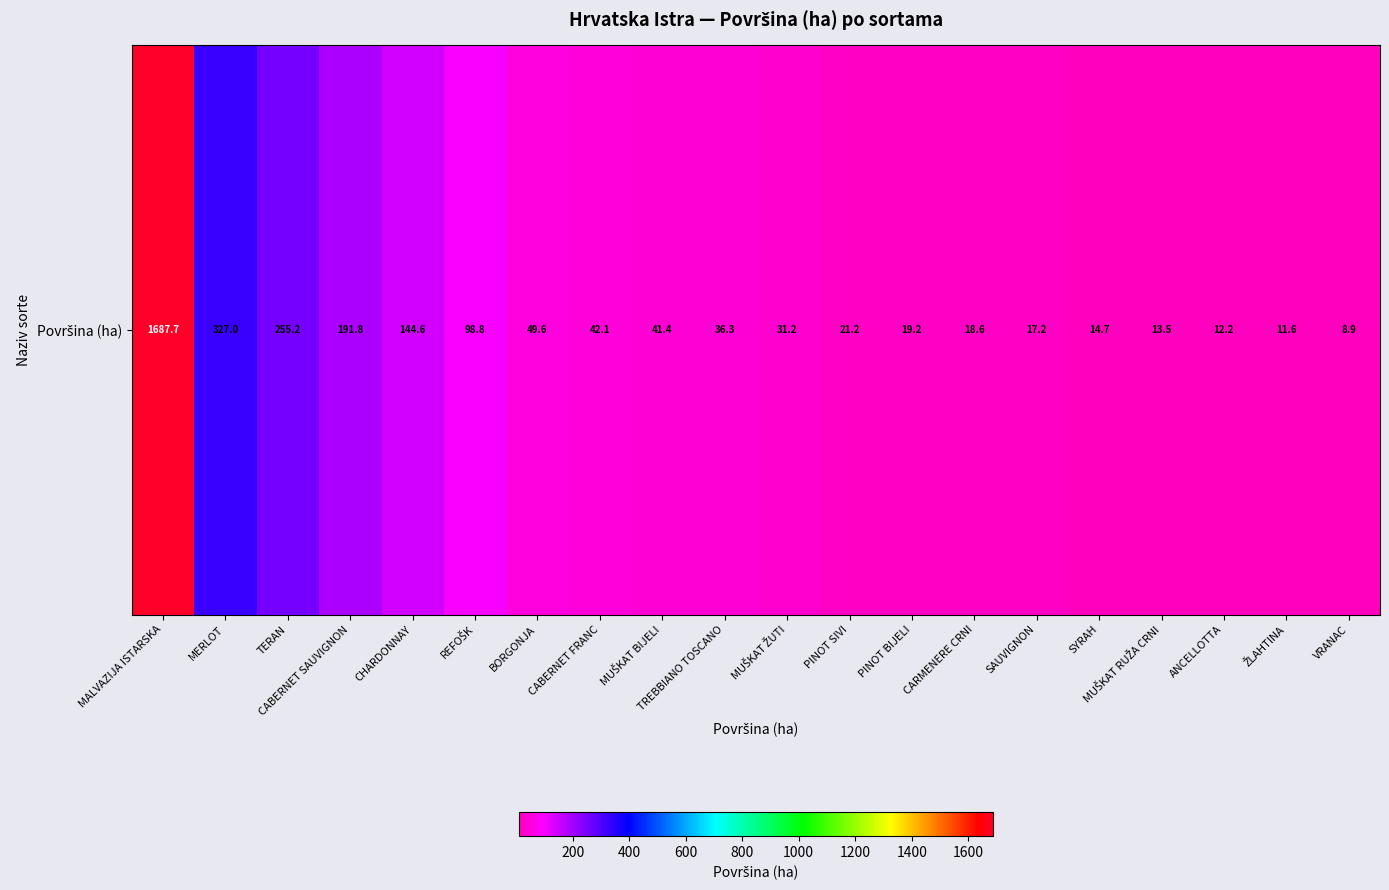

Reading left to right, what are all the values shown in this chart?

MALVAZIJA ISTARSKA=1687.7	MERLOT=327.0	TERAN=255.2	CABERNET SAUVIGNON=191.8	CHARDONNAY=144.6	REFOŠK=98.8	BORGONJA=49.6	CABERNET FRANC=42.1	MUŠKAT BIJELI=41.4	TREBBIANO TOSCANO=36.3	MUŠKAT ŽUTI=31.2	PINOT SIVI=21.2	PINOT BIJELI=19.2	CARMENERE CRNI=18.6	SAUVIGNON=17.2	SYRAH=14.7	MUŠKAT RUŽA CRNI=13.5	ANCELLOTTA=12.2	ŽLAHTINA=11.6	VRANAC=8.9